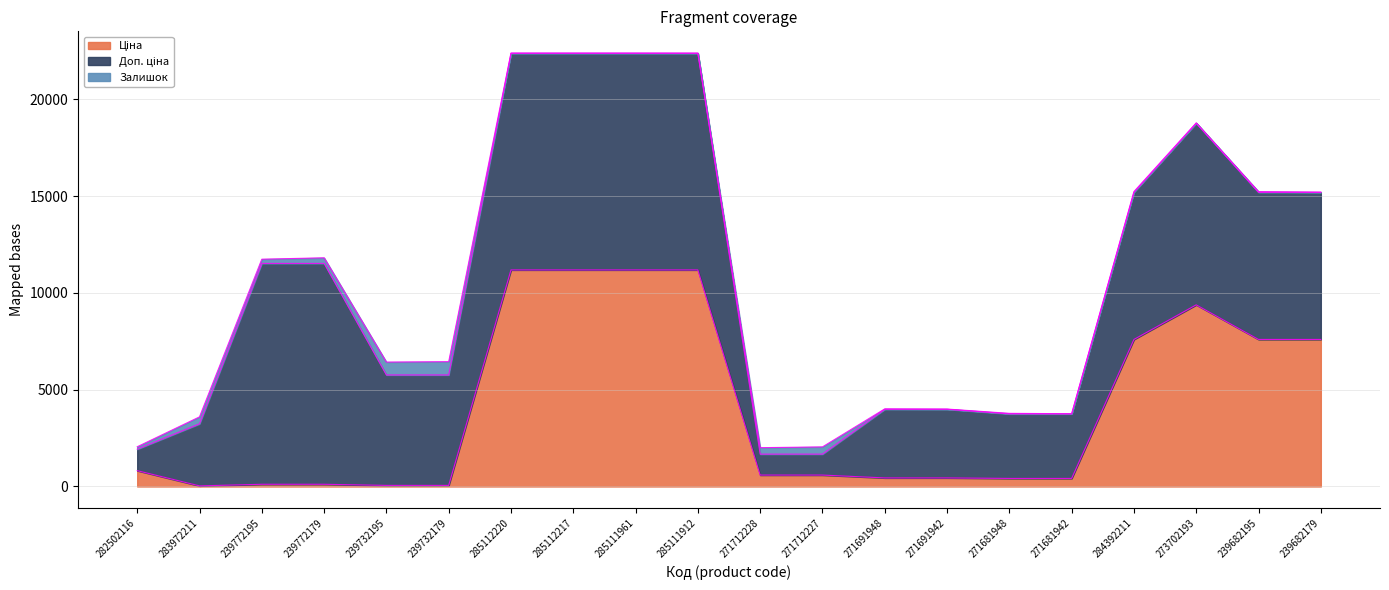

At how many categories does at least one series exceed 3061?

17